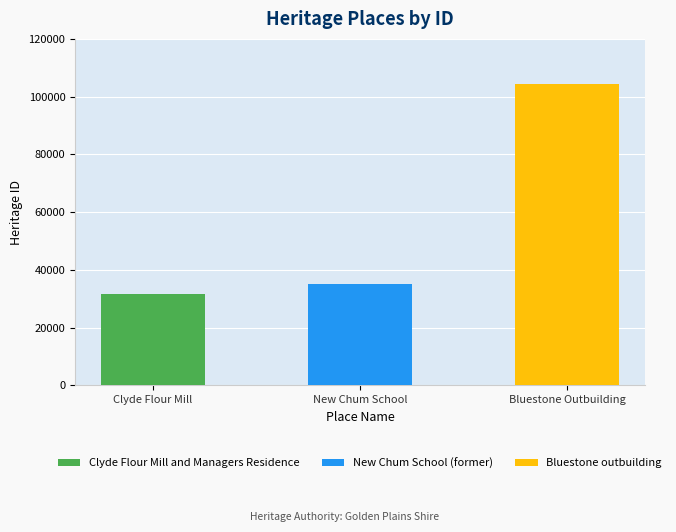

What is the average value?

57072